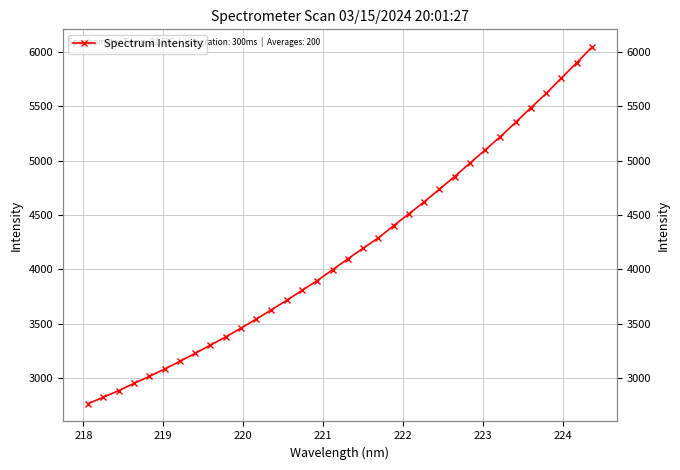

How many categories are shown in the chart?

34